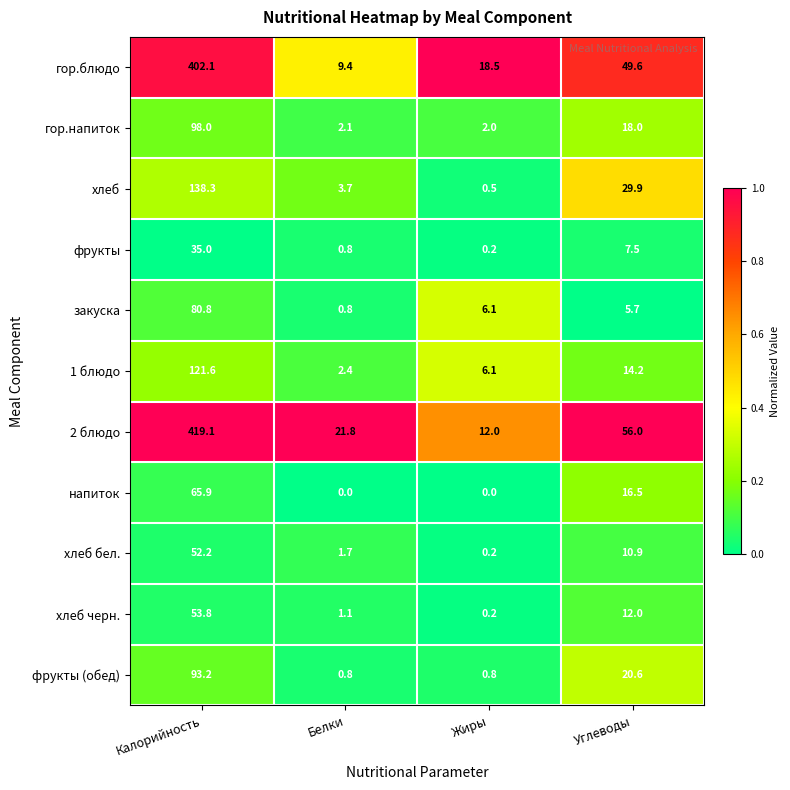

At which category is the sum across all series the highest?

Калорийность